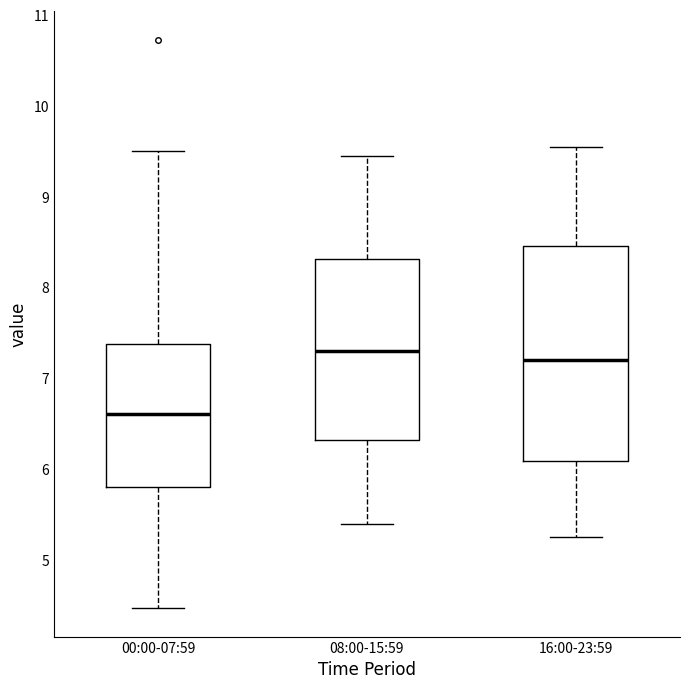

Reading left to right, transcribe this box plot: for each box, give where its median line is, the range the box spans, and where its two whiskers end, as read against the y-axis. The values are not printed on the chart, so give them approximately, as read against the axis.

00:00-07:59: median 6.6, box 5.8 to 7.4, whiskers 4.5 to 9.5
08:00-15:59: median 7.3, box 6.3 to 8.3, whiskers 5.4 to 9.5
16:00-23:59: median 7.2, box 6.1 to 8.5, whiskers 5.3 to 9.6